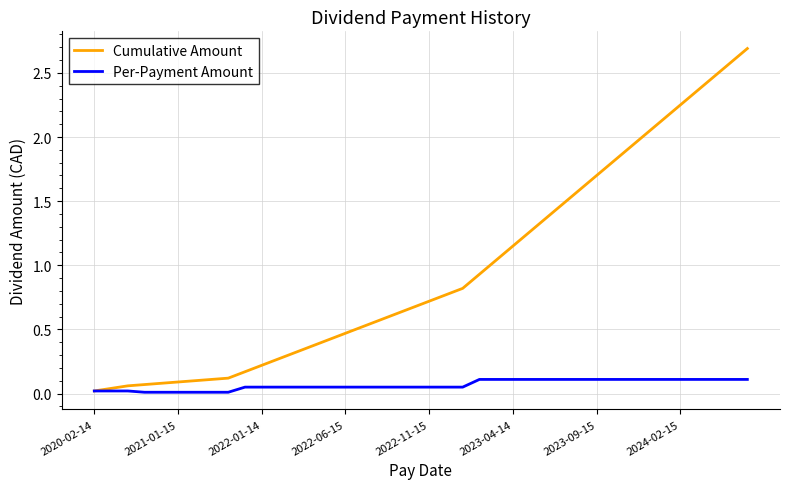

What is the maximum value for Cumulative Amount?

2.7